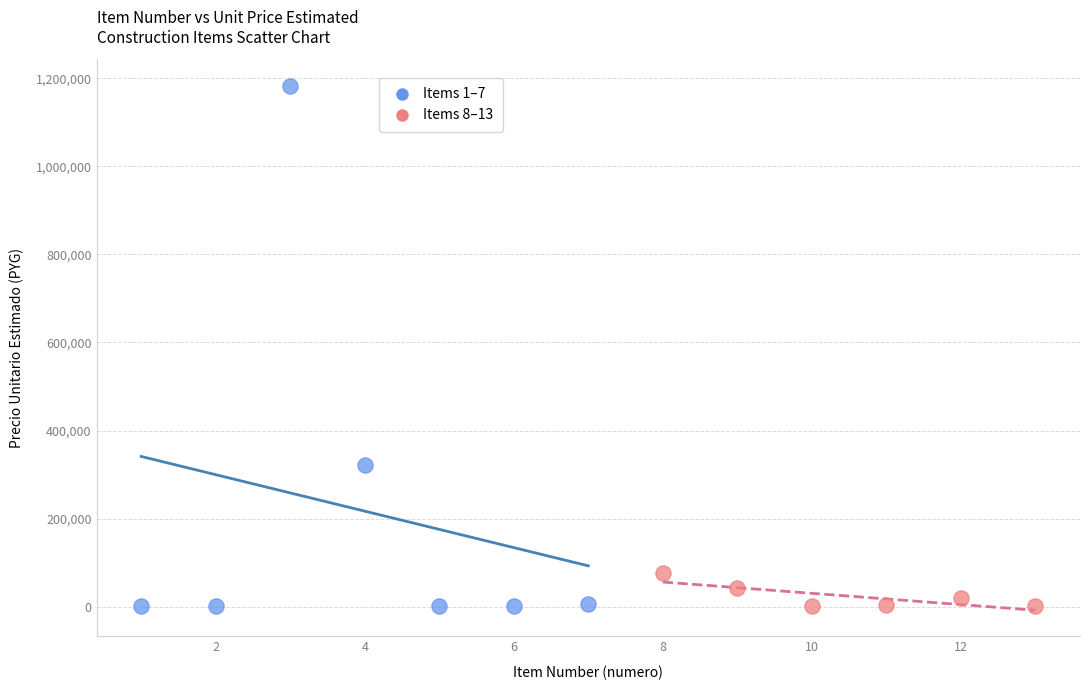

Which series contains the highest Y value?

Items 1–7